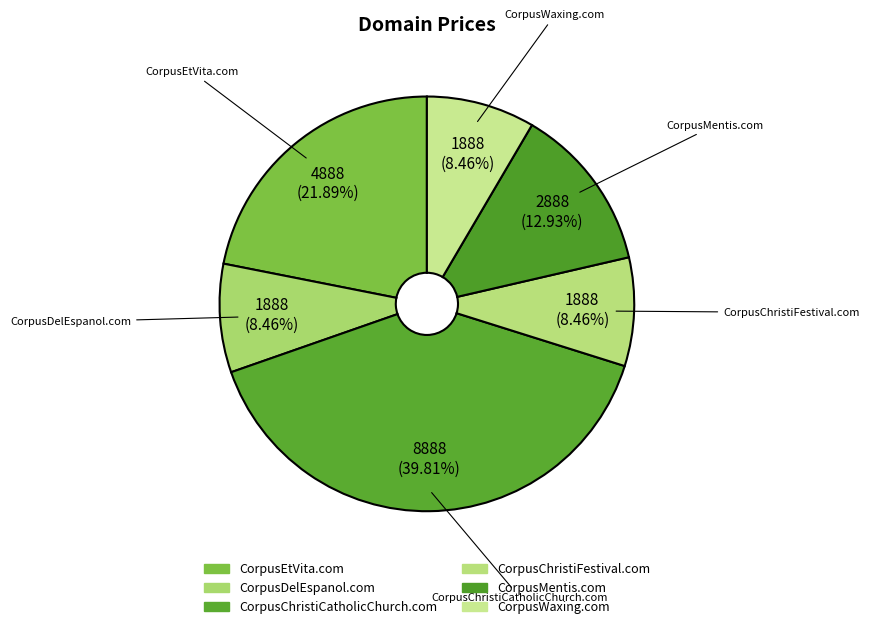

How many segments does this pie chart have?

6